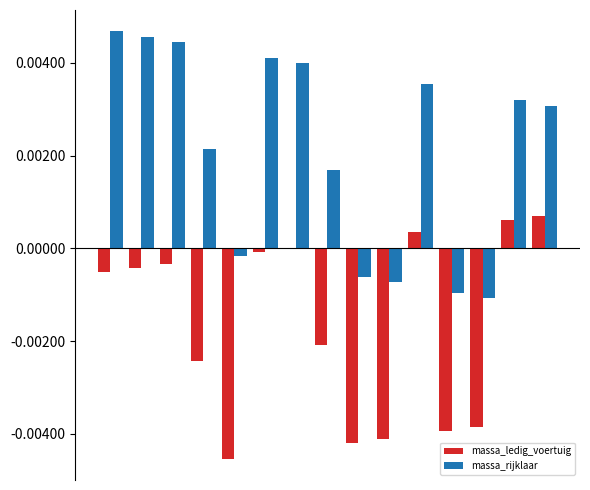

Which series has the largest total across all categories?

massa_rijklaar